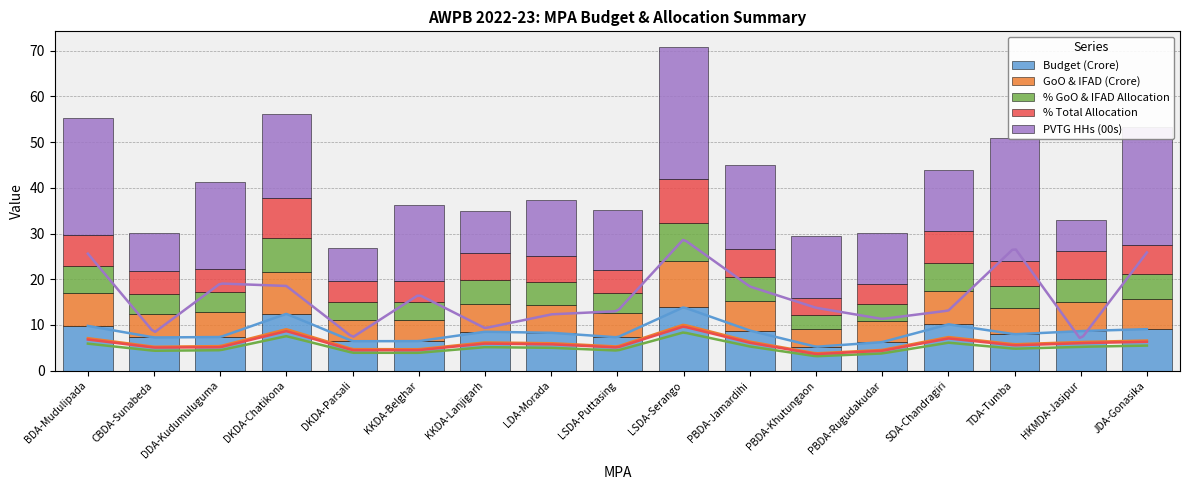

What is the label of the 16th bar from the right?

CBDA-Sunabeda